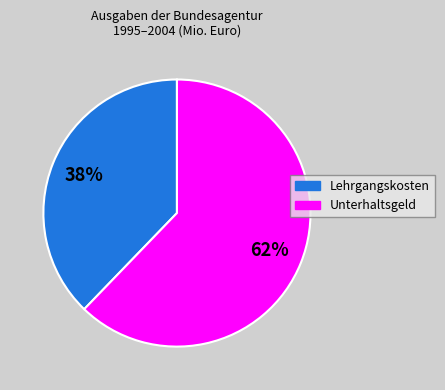

True or false: Lehrgangskosten accounts for 38% of the total.

True